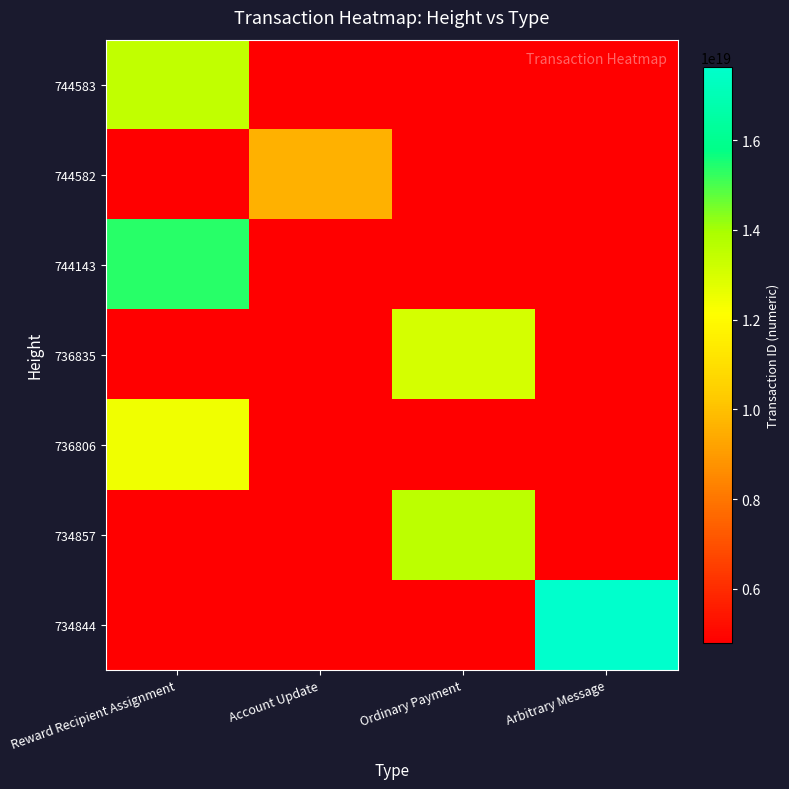

Reading left to right, extract all data points from this chart.

744583: Reward Recipient Assignment=13450985783115864064	Account Update=4798079383736777728	Ordinary Payment=4798079383736777728	Arbitrary Message=4798079383736777728
744582: Reward Recipient Assignment=4798079383736777728	Account Update=9596158767473555456	Ordinary Payment=4798079383736777728	Arbitrary Message=4798079383736777728
744143: Reward Recipient Assignment=15360964348788164608	Account Update=4798079383736777728	Ordinary Payment=4798079383736777728	Arbitrary Message=4798079383736777728
736835: Reward Recipient Assignment=4798079383736777728	Account Update=4798079383736777728	Ordinary Payment=13058449212523849728	Arbitrary Message=4798079383736777728
736806: Reward Recipient Assignment=12470639252022022144	Account Update=4798079383736777728	Ordinary Payment=4798079383736777728	Arbitrary Message=4798079383736777728
734857: Reward Recipient Assignment=4798079383736777728	Account Update=4798079383736777728	Ordinary Payment=13529907978150682624	Arbitrary Message=4798079383736777728
734844: Reward Recipient Assignment=4798079383736777728	Account Update=4798079383736777728	Ordinary Payment=4798079383736777728	Arbitrary Message=17639336811661240320